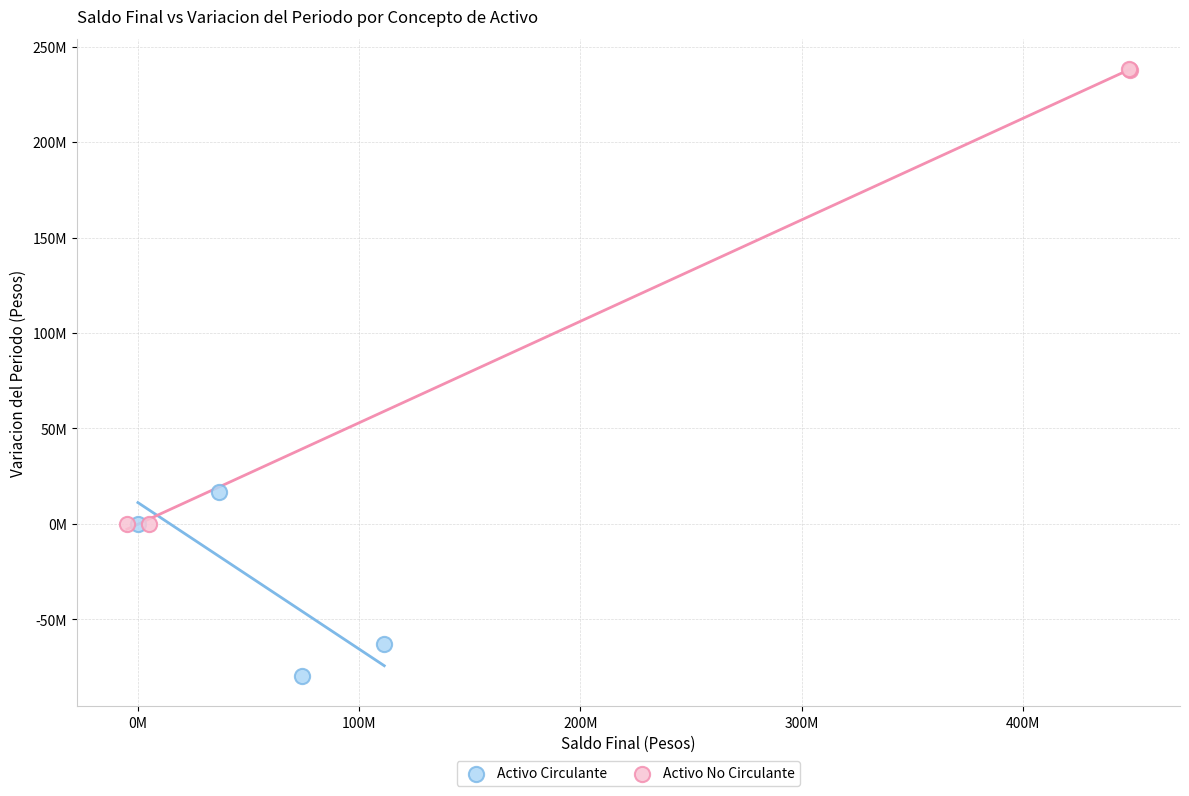

Which series has the largest Y range (max minus min)?

Activo No Circulante